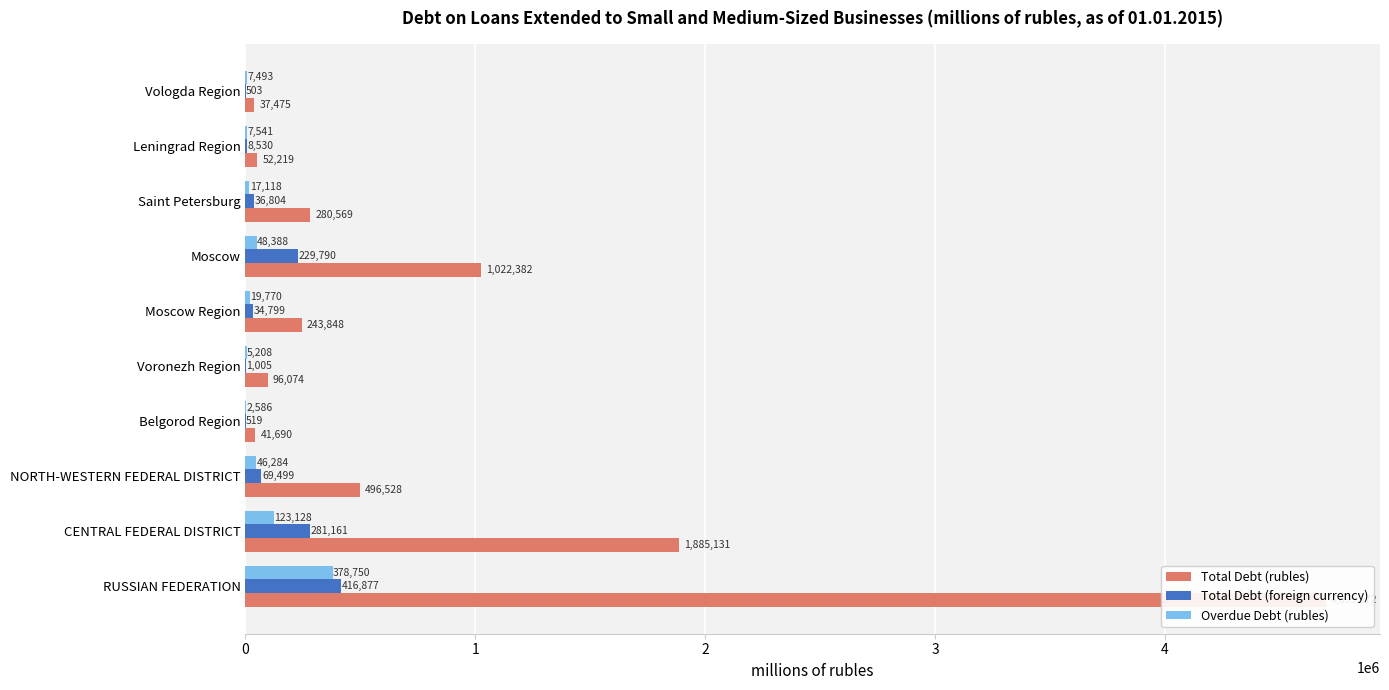

Is the value of Total Debt (rubles) at Vologda Region greater than the value of Overdue Debt (rubles) at Saint Petersburg?

Yes